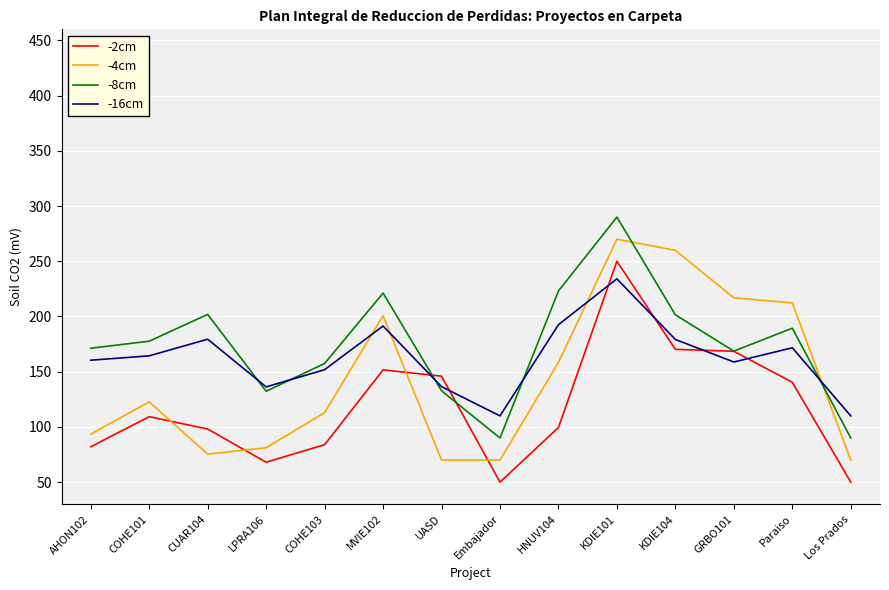

What is the highest value of the -2cm series?

250.0